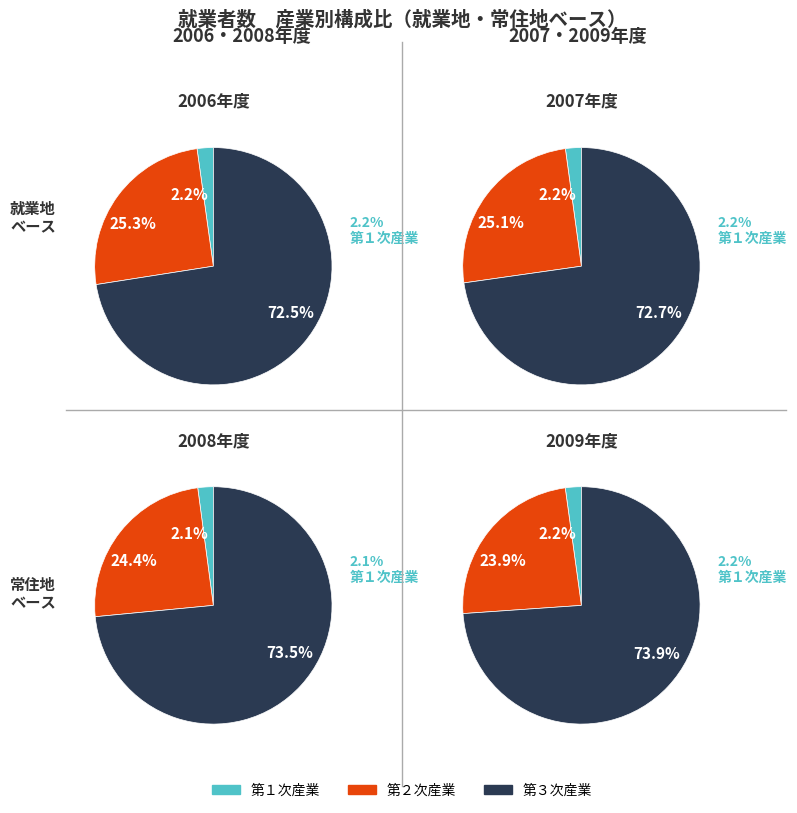

True or false: 2010 accounts for 28% of the total.

False